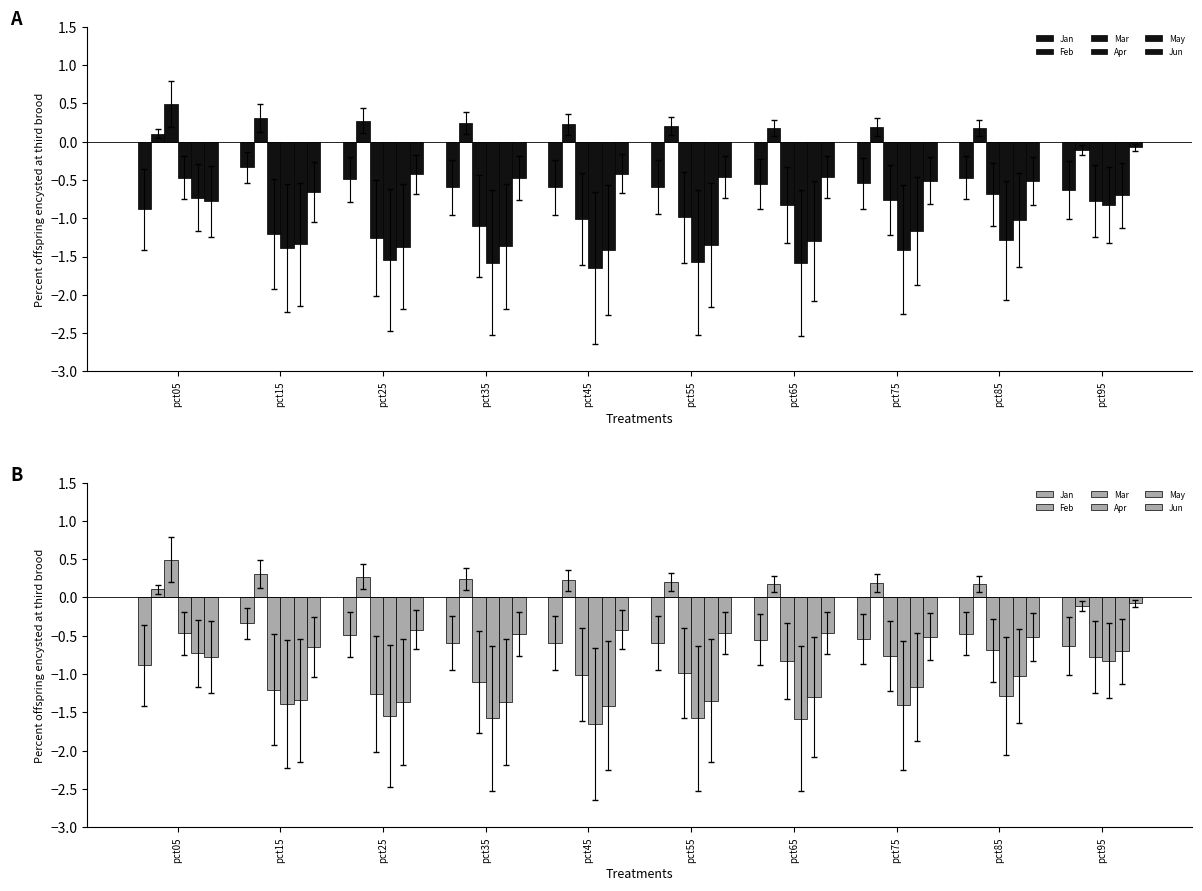

What is the total value across all series at pct05?

-2.3